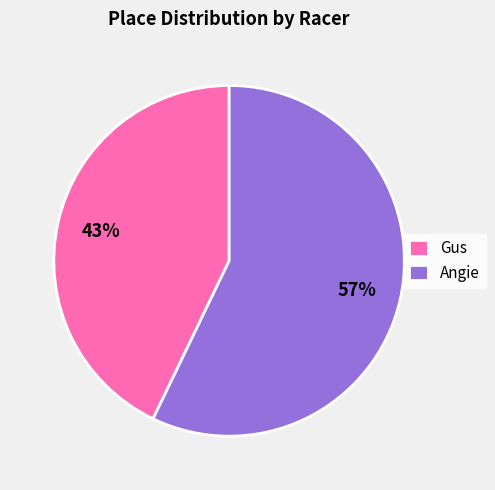

How many slices are in this pie chart?

2